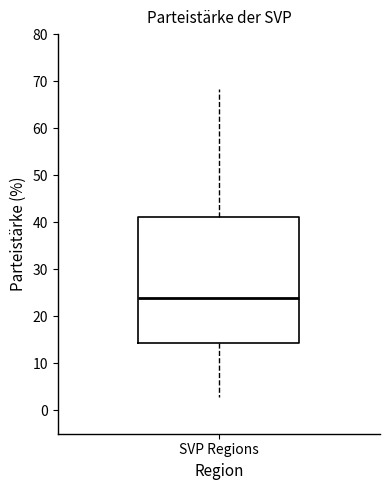

Read this box plot against the y-axis: the position of the median line, the range covered by the box, and the ends of both whiskers. The values are not printed on the chart, so give them approximately, as read against the axis.

median 24, box 14 to 41, whiskers 3 to 68